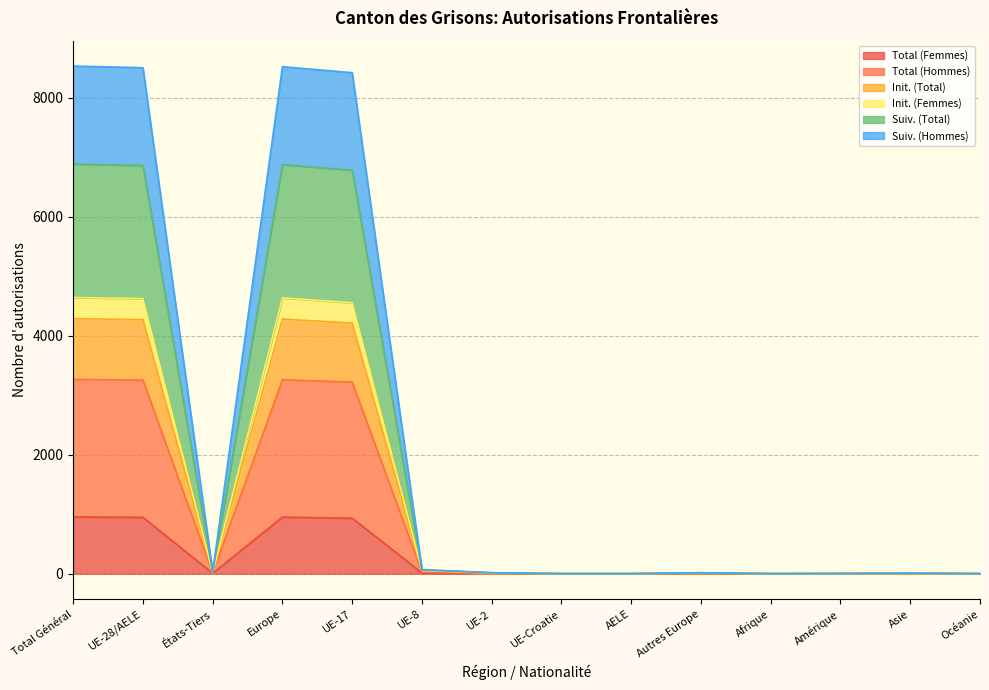

What is the label of the 14th point from the right?

Total Général